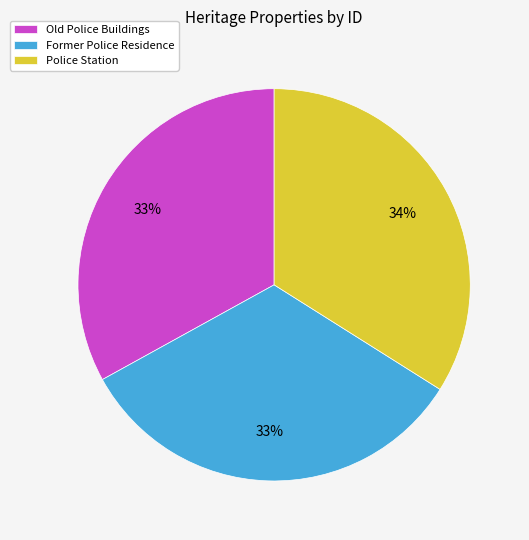

To the nearest percent, what is the difference between the Old Police Buildings and Police Station slice percentages?

1%